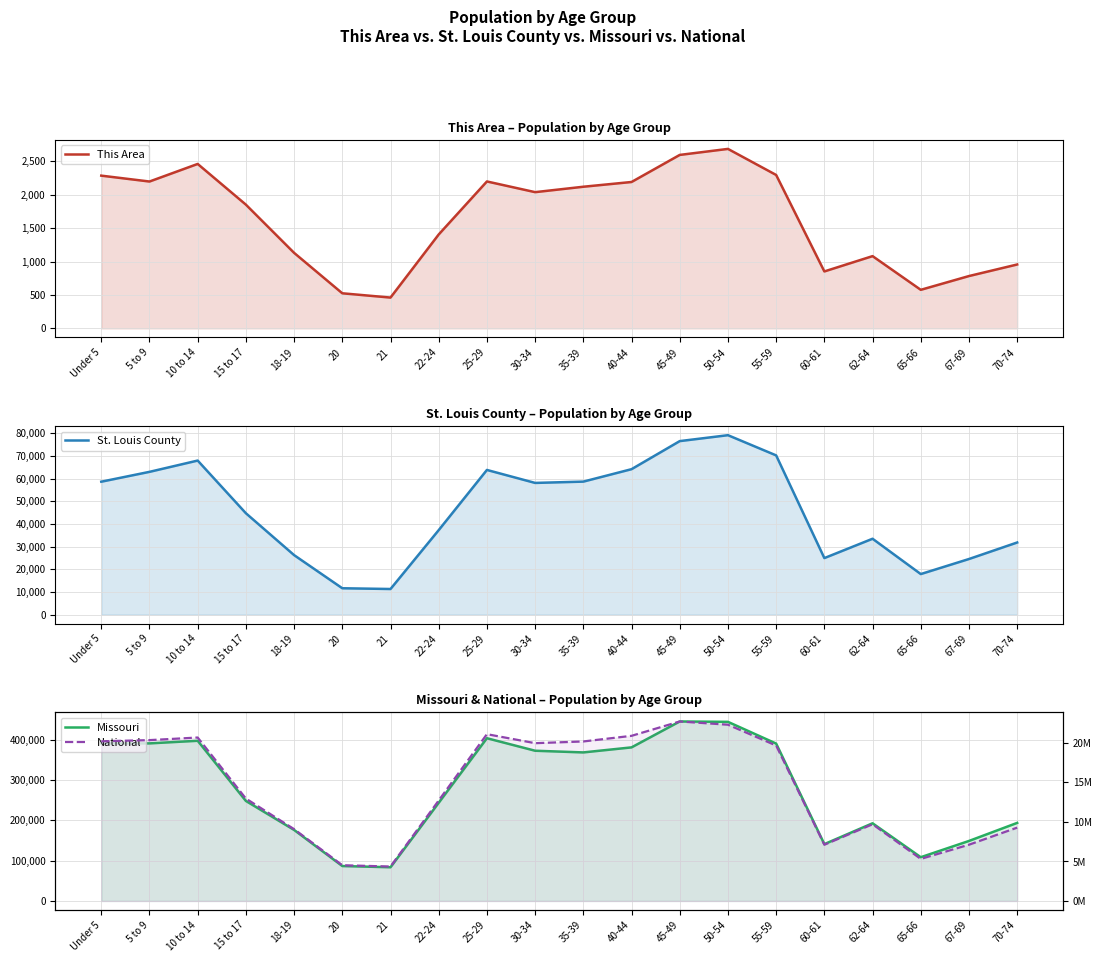

What is the difference between the second highest and second lowest values in the National series?

17778996